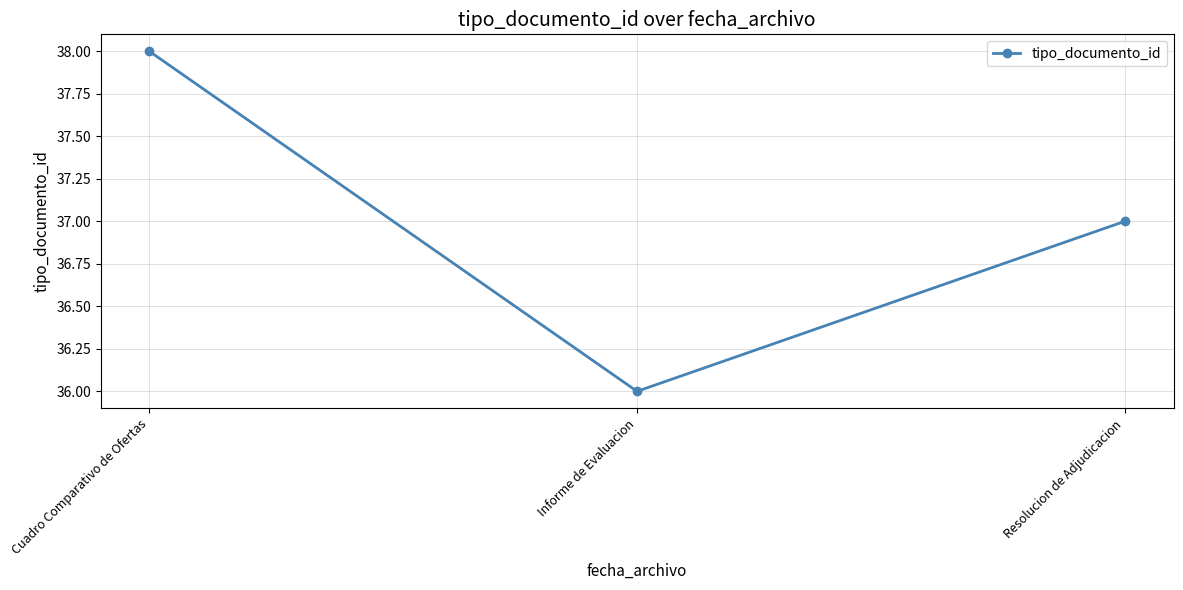

Which has a higher value, Resolucion de Adjudicacion or Cuadro Comparativo de Ofertas?

Cuadro Comparativo de Ofertas